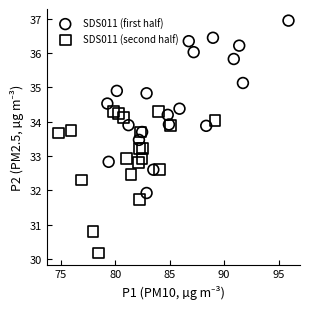

Which series contains the lowest Y value?

SDS011 (second half)